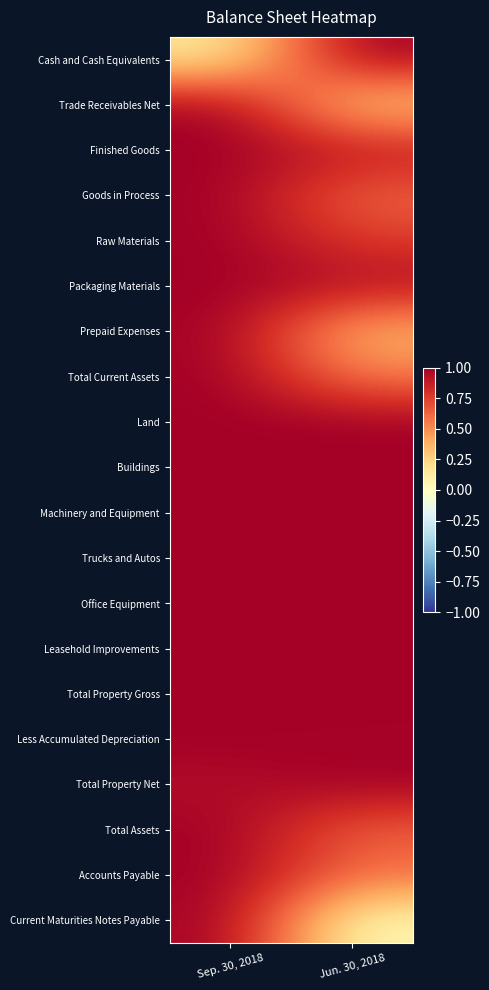

At which category is the sum across all series the highest?

Sep. 30, 2018